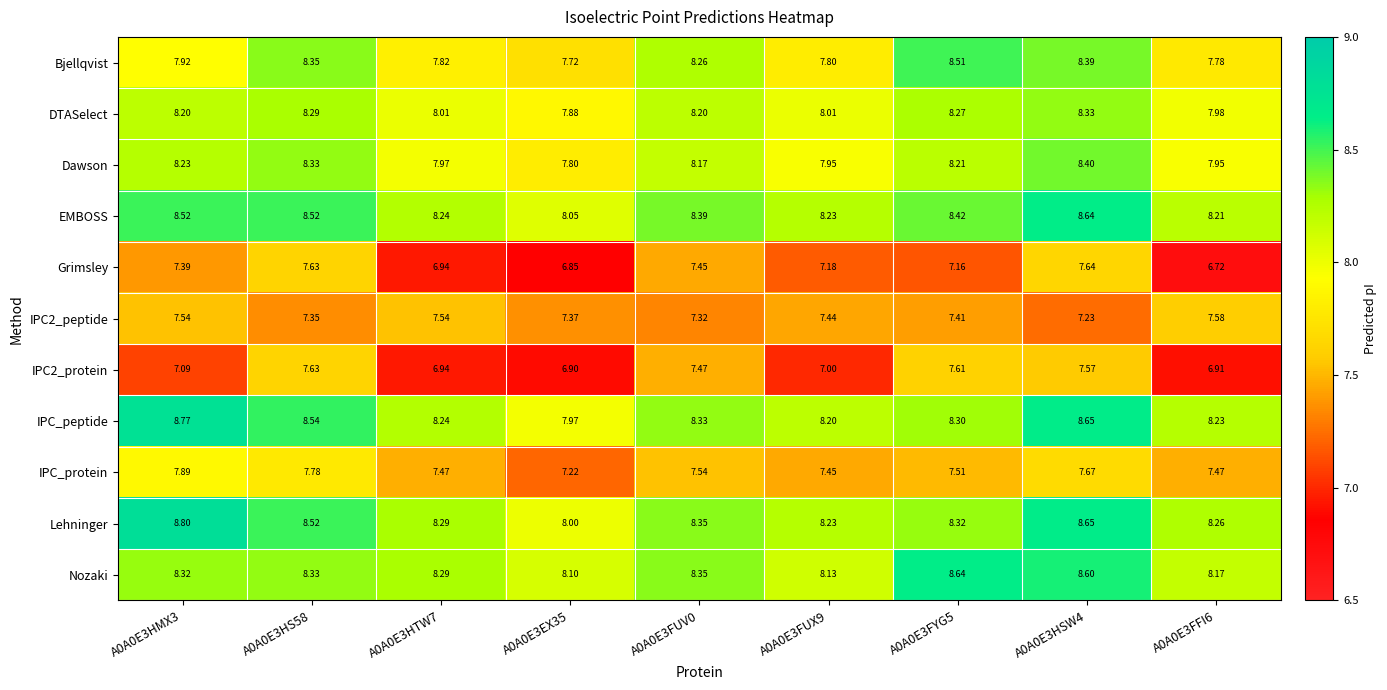

Is the value of Grimsley at A0A0E3FUV0 greater than the value of Nozaki at A0A0E3FYG5?

No